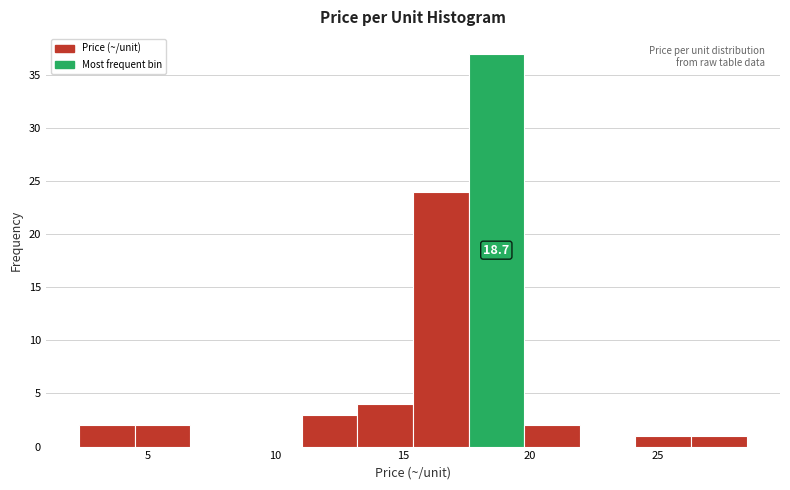

Which range on the x-axis has the tallest bar?

17.5 to 20.0